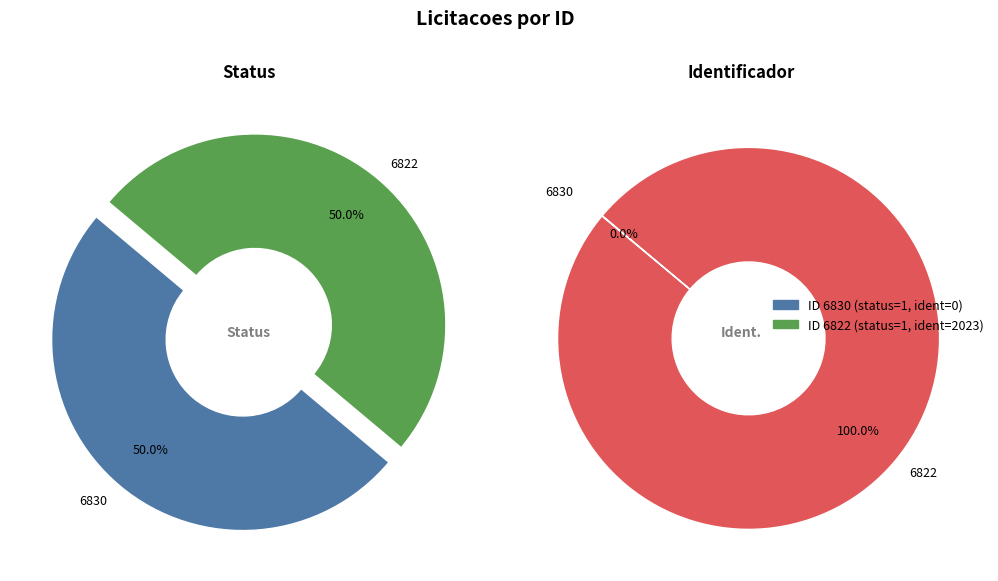

Which slice is the largest?

6822